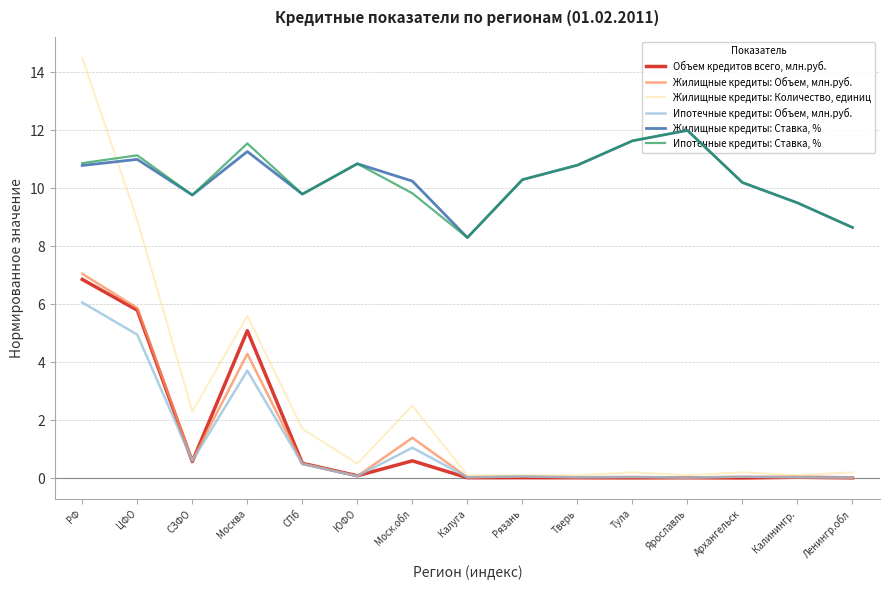

Does the chart have visible grid lines?

Yes